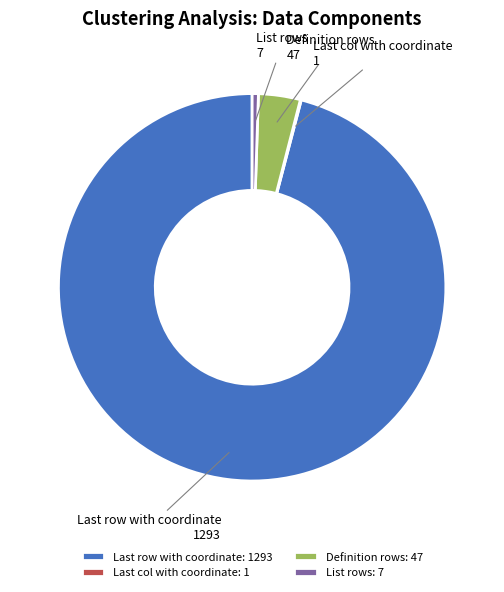

What is the ratio of the value at Definition rows: 47 to the value at List rows: 7?

6.7